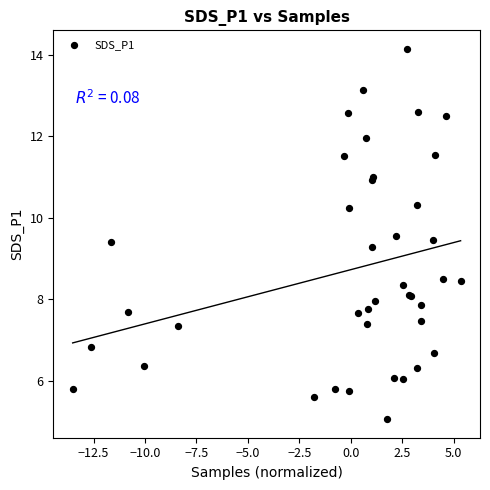

What Y value in the scatter plot is closest to 9?

9.3